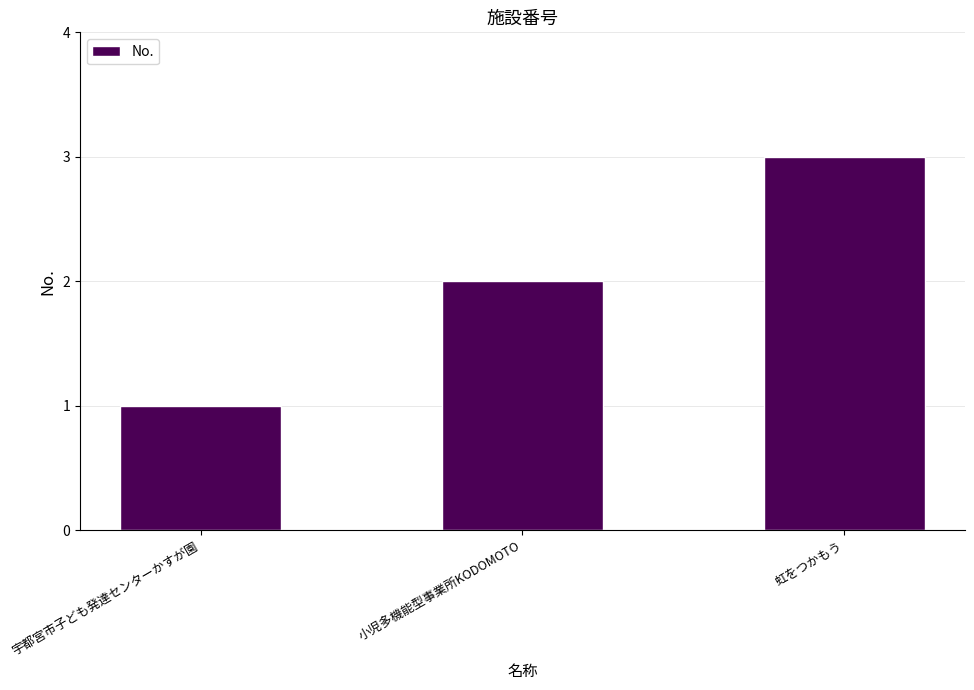

Between 虹をつかもう and 宇都宮市子ども発達センターかすが園, which is larger?

虹をつかもう